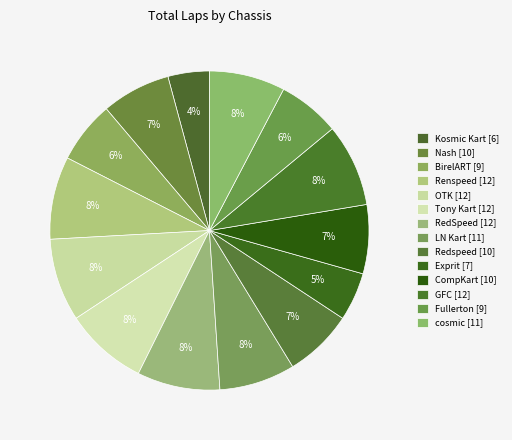

Between Nash and Redspeed, which is larger?

Nash